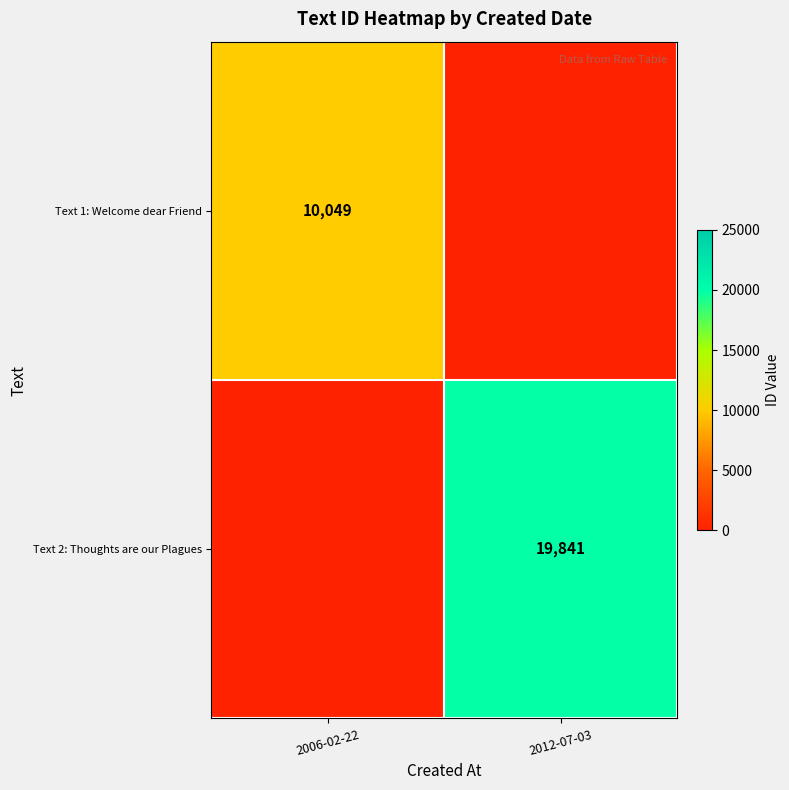

True or false: Text 2: Thoughts are our Plagues has a value of 8189 at 2012-07-03.

False